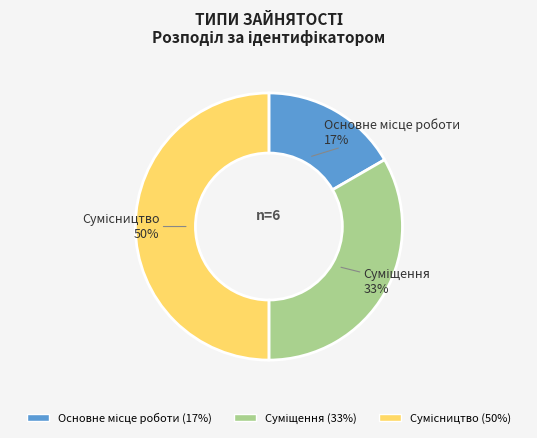

To the nearest percent, what is the difference between the largest and smallest slice percentages?

33%